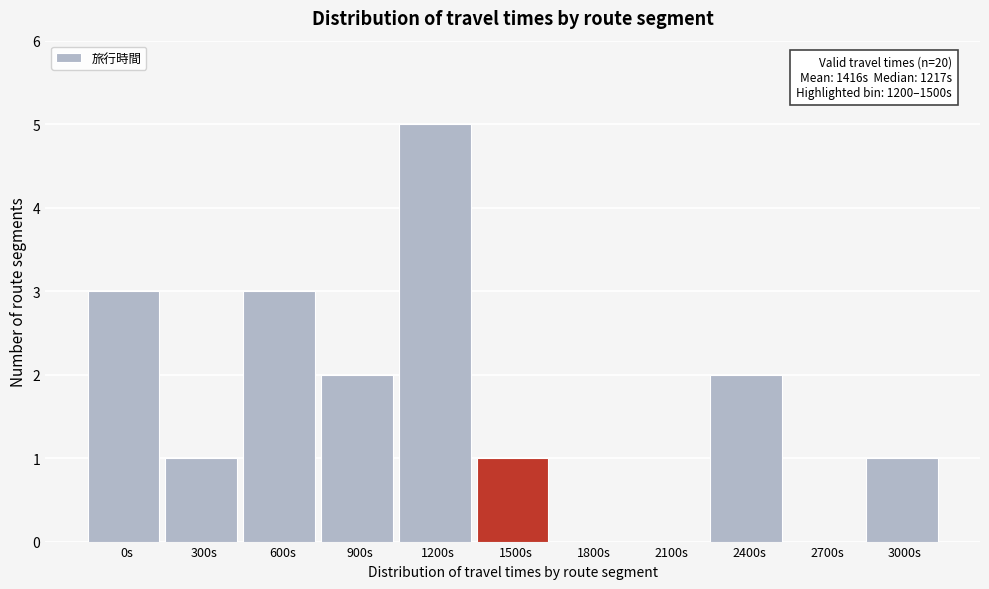

Reading right to left, extract all data points from this chart.

3000s=1	2700s=0	2400s=2	2100s=0	1800s=0	1500s=1	1200s=5	900s=2	600s=3	300s=1	0s=3